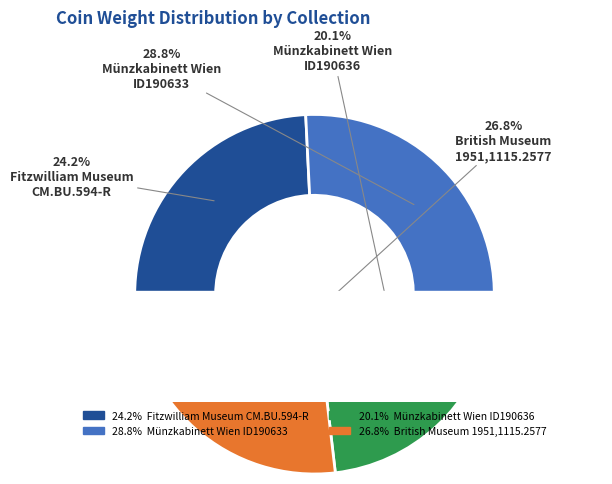

Rank the categories by value from lowest to highest.

Münzkabinett Wien
ID190636, Fitzwilliam Museum
CM.BU.594-R, British Museum
1951,1115.2577, Münzkabinett Wien
ID190633